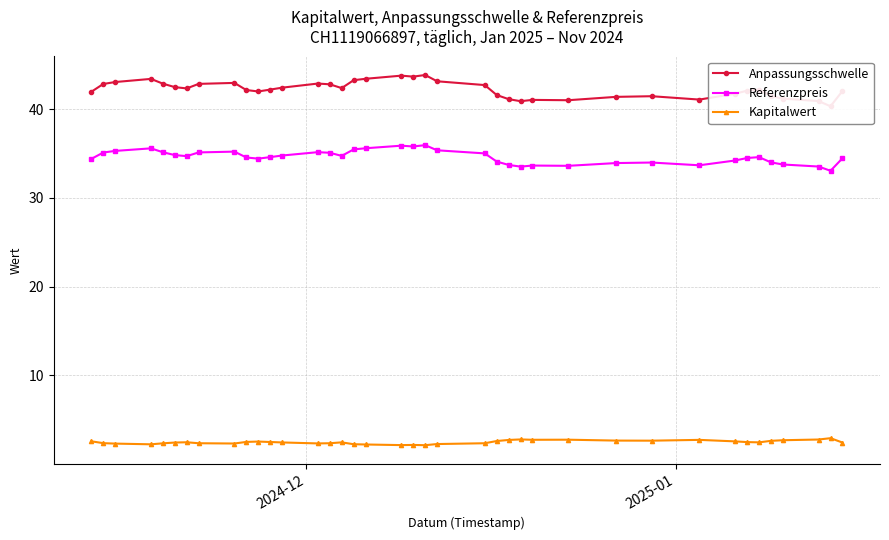

True or false: Kapitalwert has more than 0 points higher than both neighbors.

True